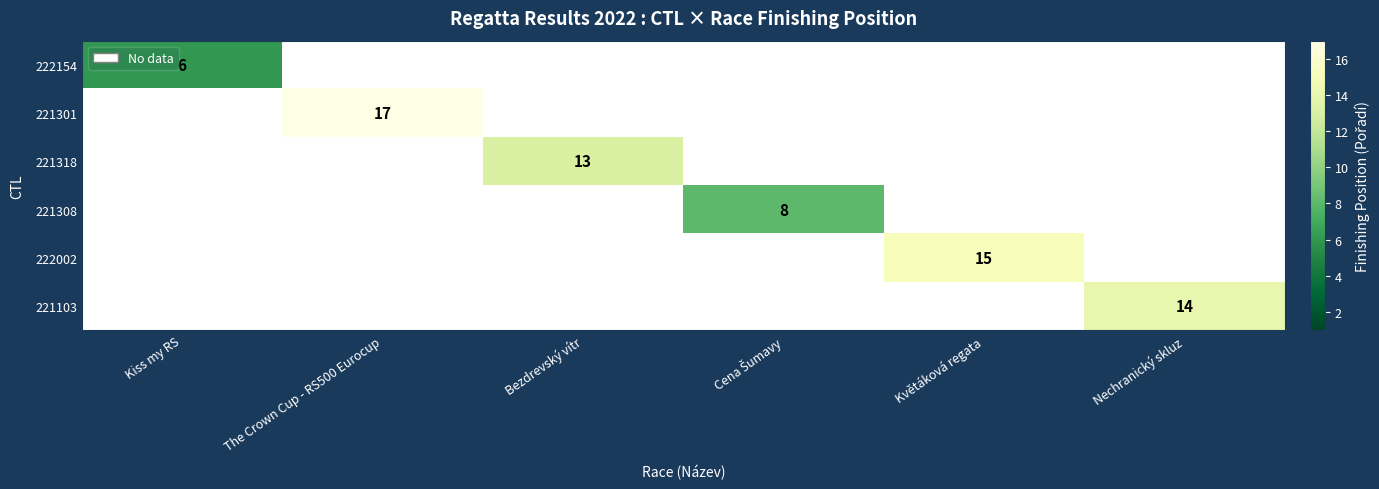

At how many categories does at least one series exceed 8?

4